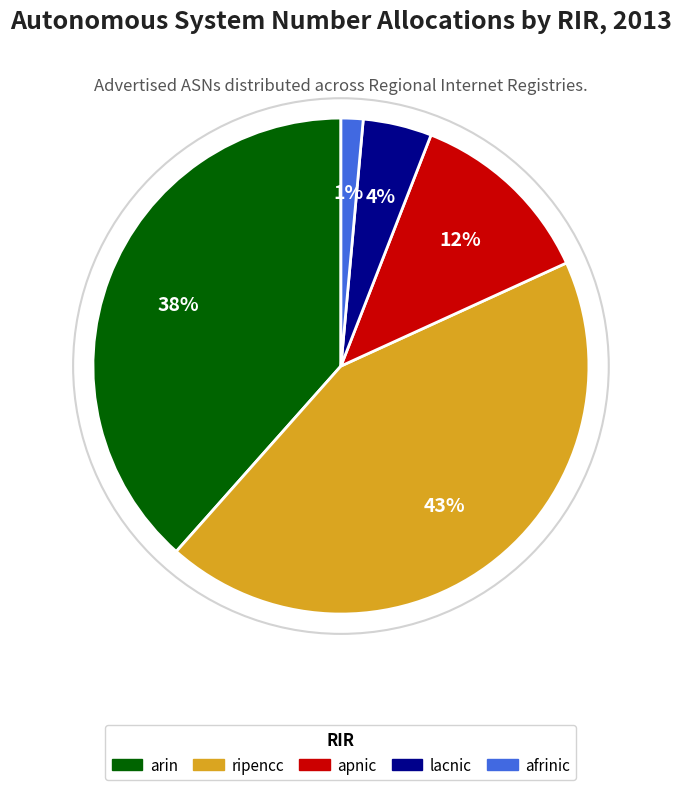

How many slices are in this pie chart?

5